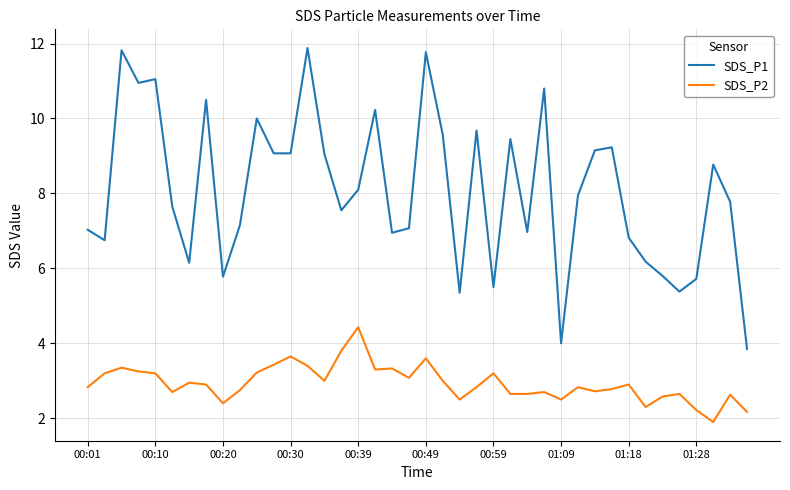

What is the maximum value for SDS_P1?

11.9